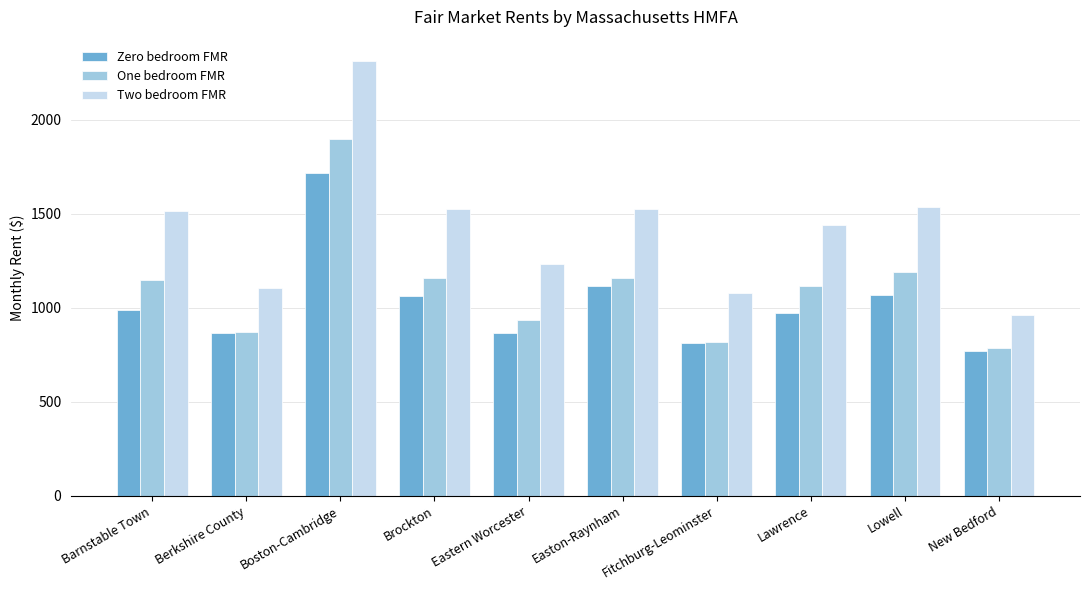

What is the maximum value shown in the chart?

2311